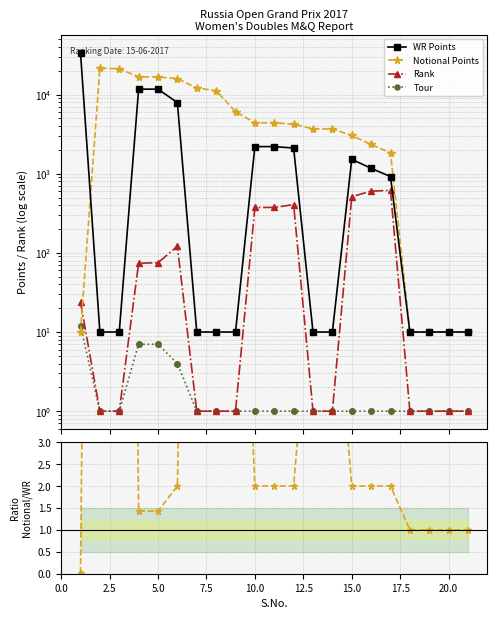

Reading left to right, transcribe all the data shown in this chart.

WR Points: 33831.0	10.0	10.0	11710.0	11690.0	7920.0	10.0	10.0	10.0	2200.0	2200.0	2110.0	10.0	10.0	1520.0	1170.0	920.0	10.0	10.0	10.0	10.0
Notional Points: 10.0	21480.0	21200.0	16729.0	16700.0	15840.0	12120.0	11200.0	6080.0	4400.0	4400.0	4220.0	3680.0	3680.0	3040.0	2340.0	1840.0	10.0	10.0	10.0	10.0
Rank: 24.0	1.0	1.0	74.0	75.0	121.0	1.0	1.0	1.0	375.0	375.0	407.0	1.0	1.0	513.0	602.0	615.0	1.0	1.0	1.0	1.0
Tour: 12.0	1.0	1.0	7.0	7.0	4.0	1.0	1.0	1.0	1.0	1.0	1.0	1.0	1.0	1.0	1.0	1.0	1.0	1.0	1.0	1.0
Notional / WR: 0.0	43.0	42.4	1.4	1.4	2.0	24.2	22.4	12.2	2.0	2.0	2.0	7.4	7.4	2.0	2.0	2.0	1.0	1.0	1.0	1.0